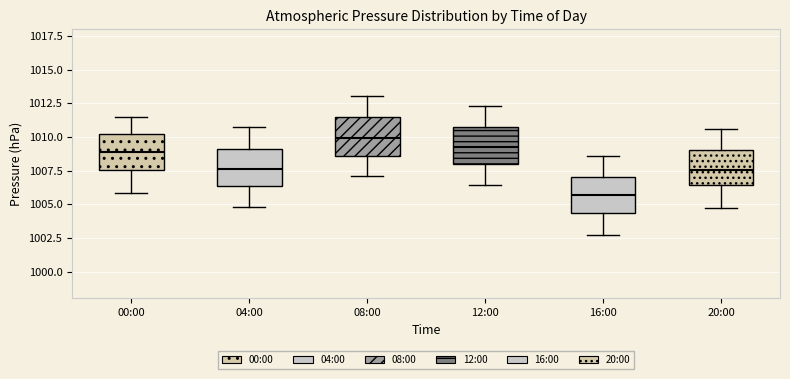

Reading left to right, read every box against the y-axis: the position of its median line, the range the box covers, and the ends of its whiskers. The values are not printed on the chart, so give them approximately, as read against the axis.

00:00: median 1009.0, box 1007.5 to 1010.0, whiskers 1006.0 to 1011.5
04:00: median 1007.5, box 1006.5 to 1009.0, whiskers 1005.0 to 1010.5
08:00: median 1010.0, box 1008.5 to 1011.5, whiskers 1007.0 to 1013.0
12:00: median 1009.5, box 1008.0 to 1011.0, whiskers 1006.5 to 1012.5
16:00: median 1005.5, box 1004.5 to 1007.0, whiskers 1002.5 to 1008.5
20:00: median 1007.5, box 1006.5 to 1009.0, whiskers 1004.5 to 1010.5